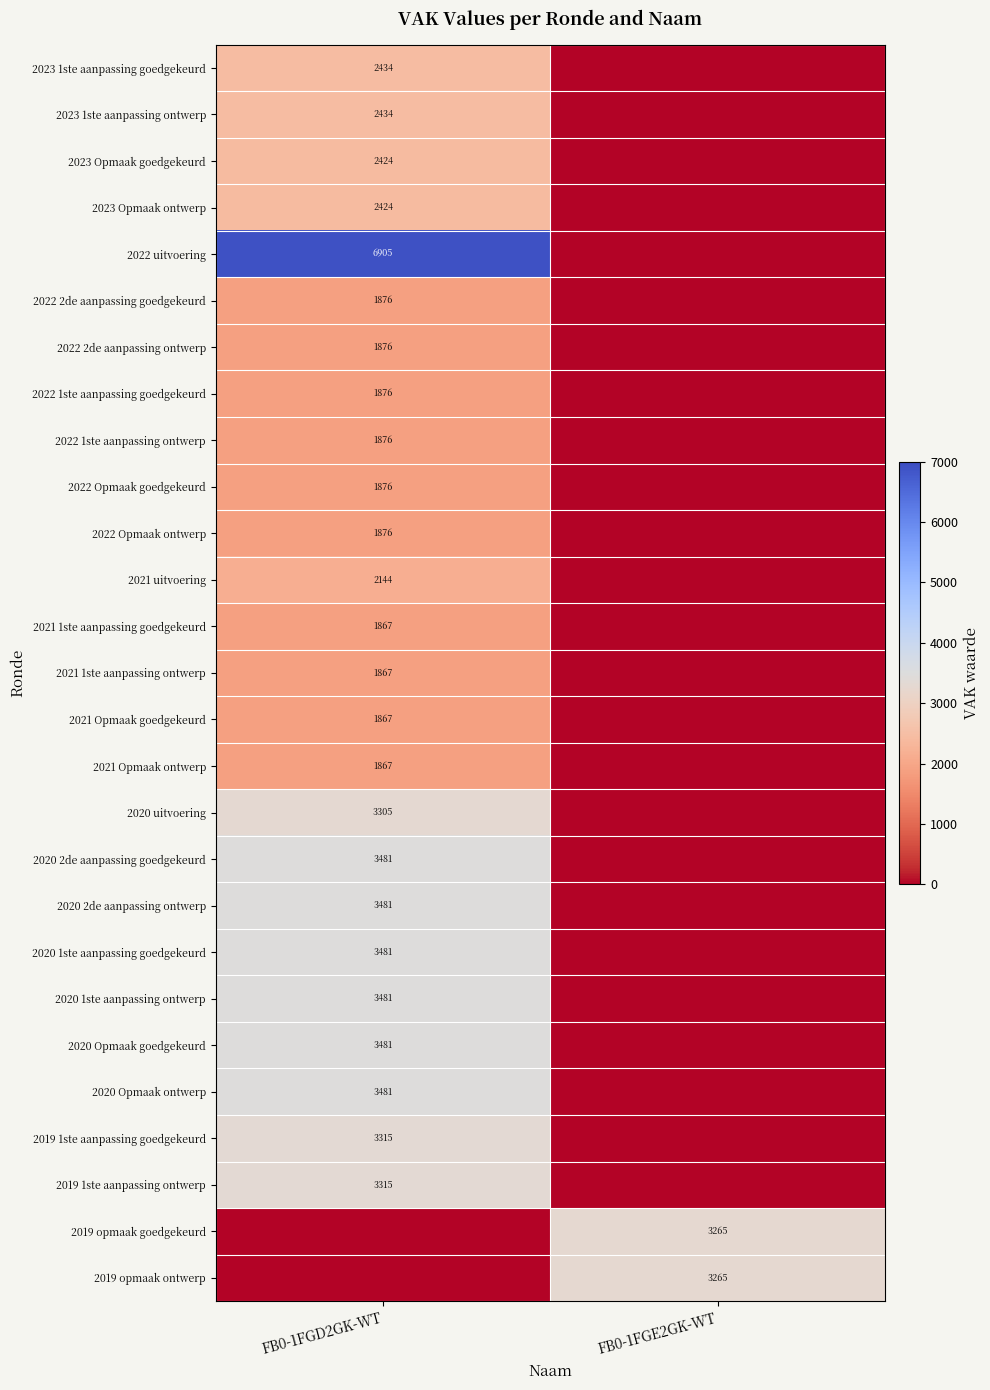

The 2020 Opmaak goedgekeurd series shows 3481 at FB0-1FGD2GK-WT. True or false?

True